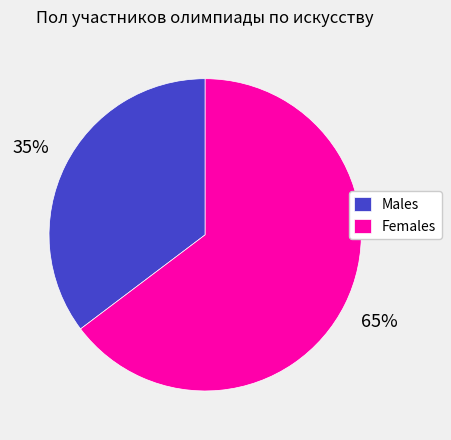

What percentage is the Males slice, to the nearest percent?

35%